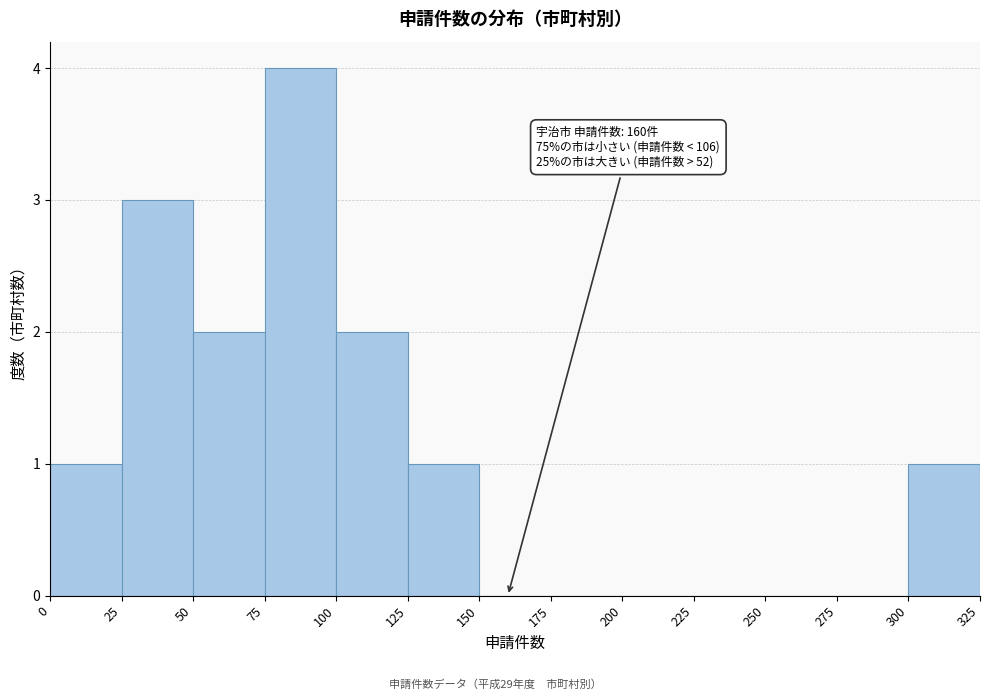

Which range on the x-axis has the tallest bar?

75 to 100